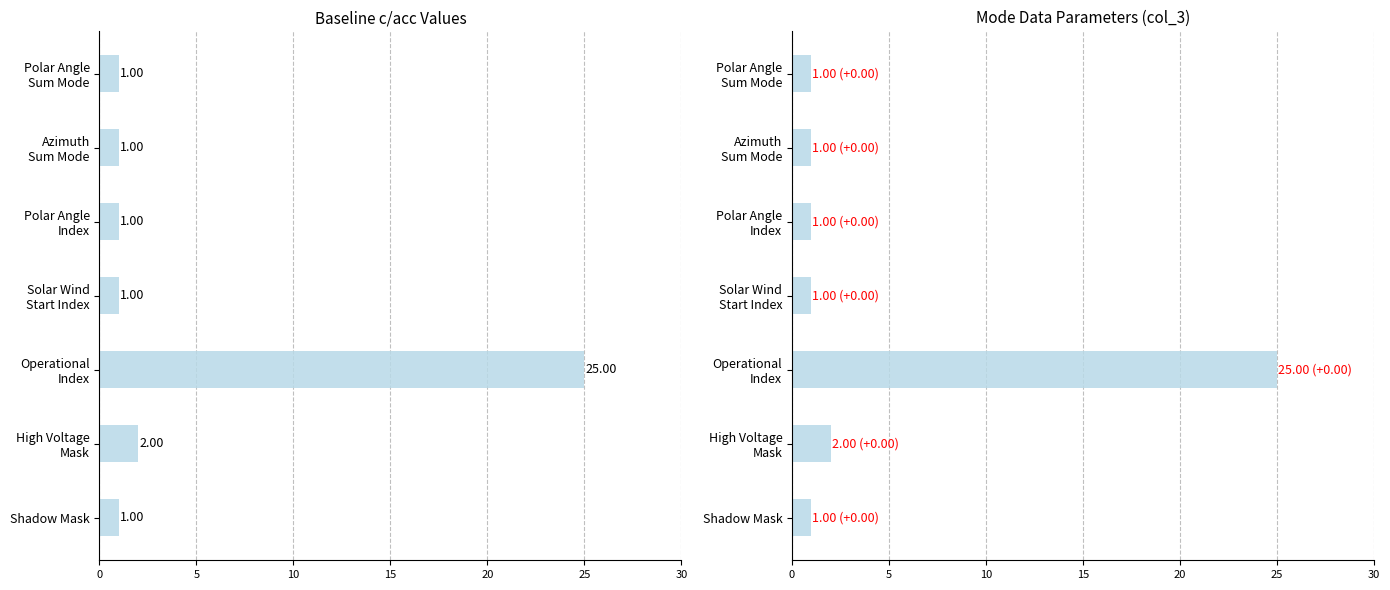

How many bars are there in total?

7